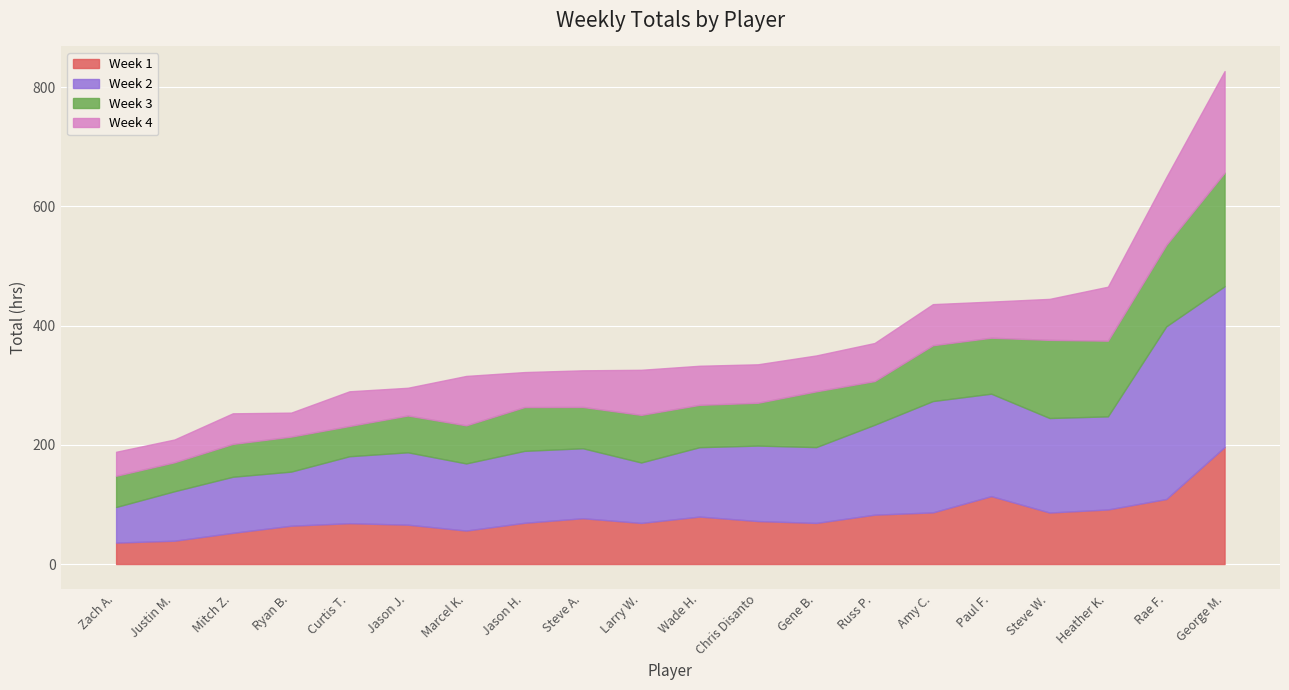

At which label does Week 4 reach its peak?

George M.